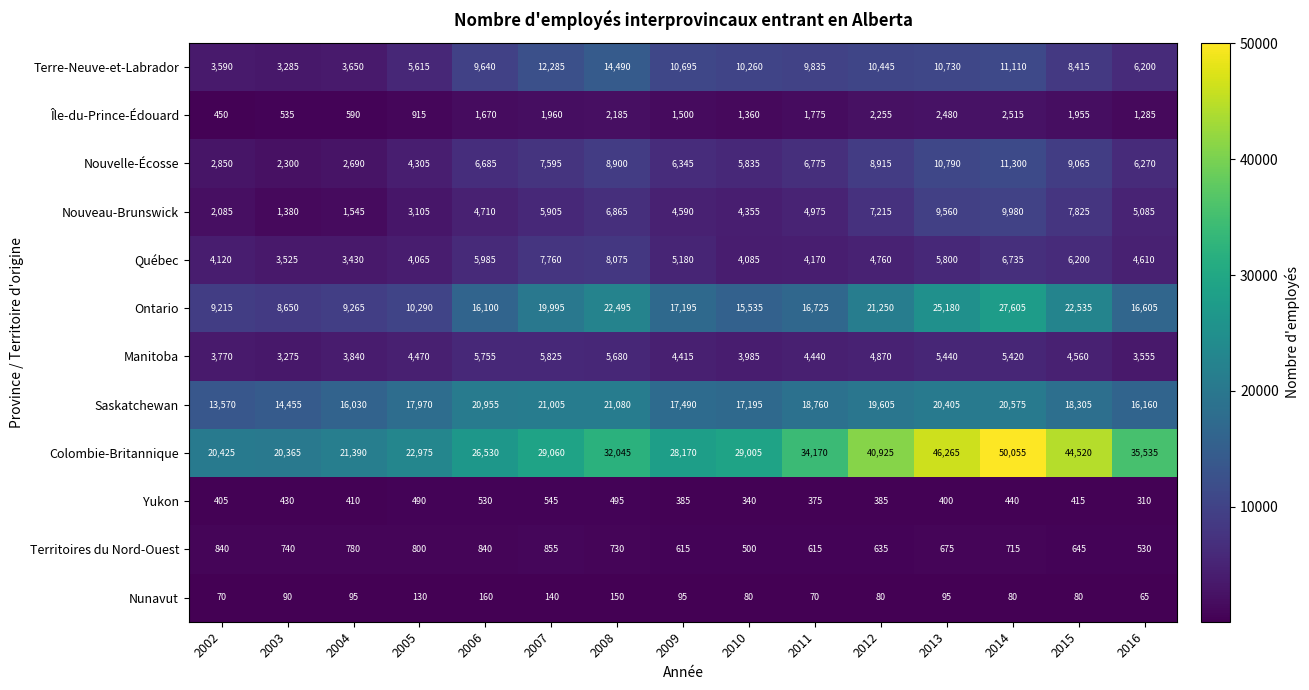

What is the difference between the maximum and minimum values in the Saskatchewan series?

7510